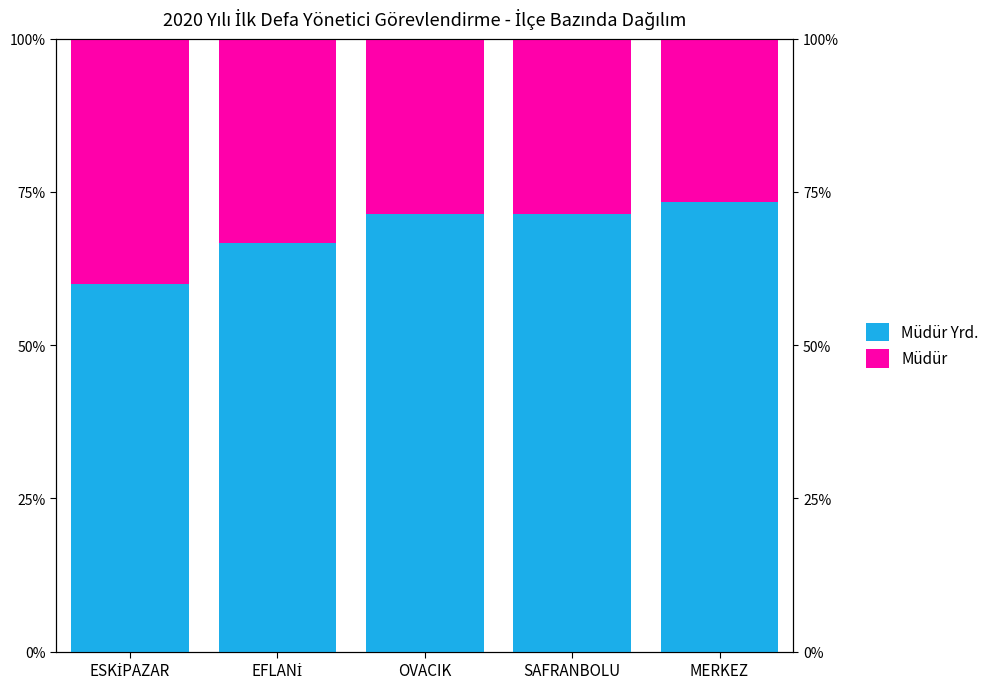

Rank the series by their maximum value, from highest to lowest.

Müdür Yrd., Müdür